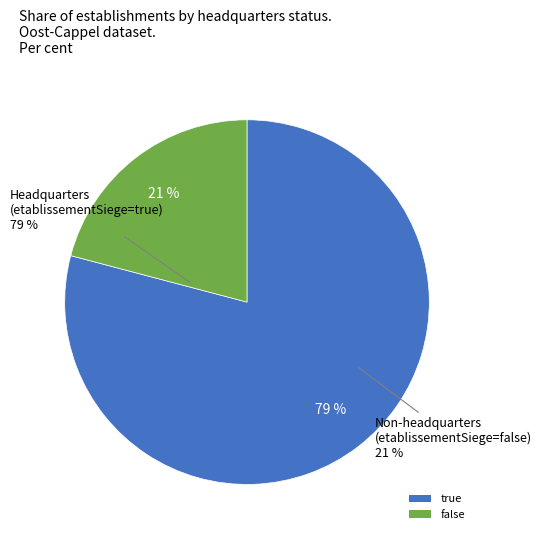

What percentage is the false slice, to the nearest percent?

21%